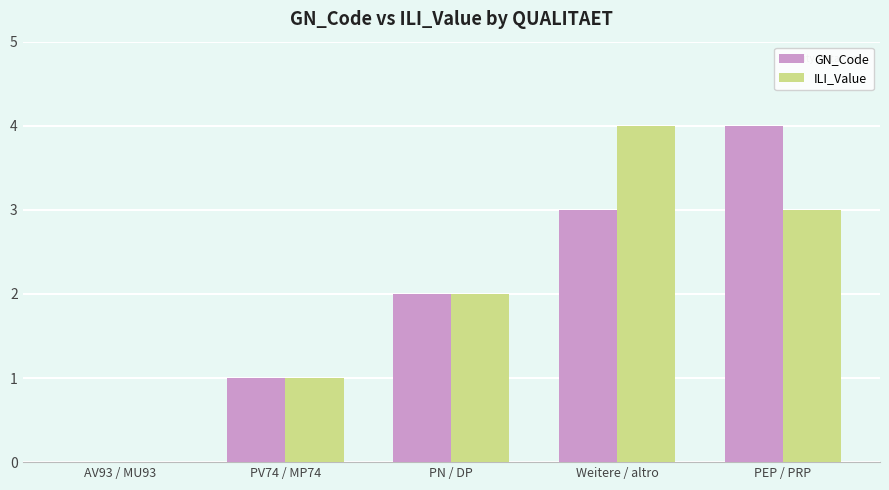

What is the total value across all series at PEP / PRP?

7